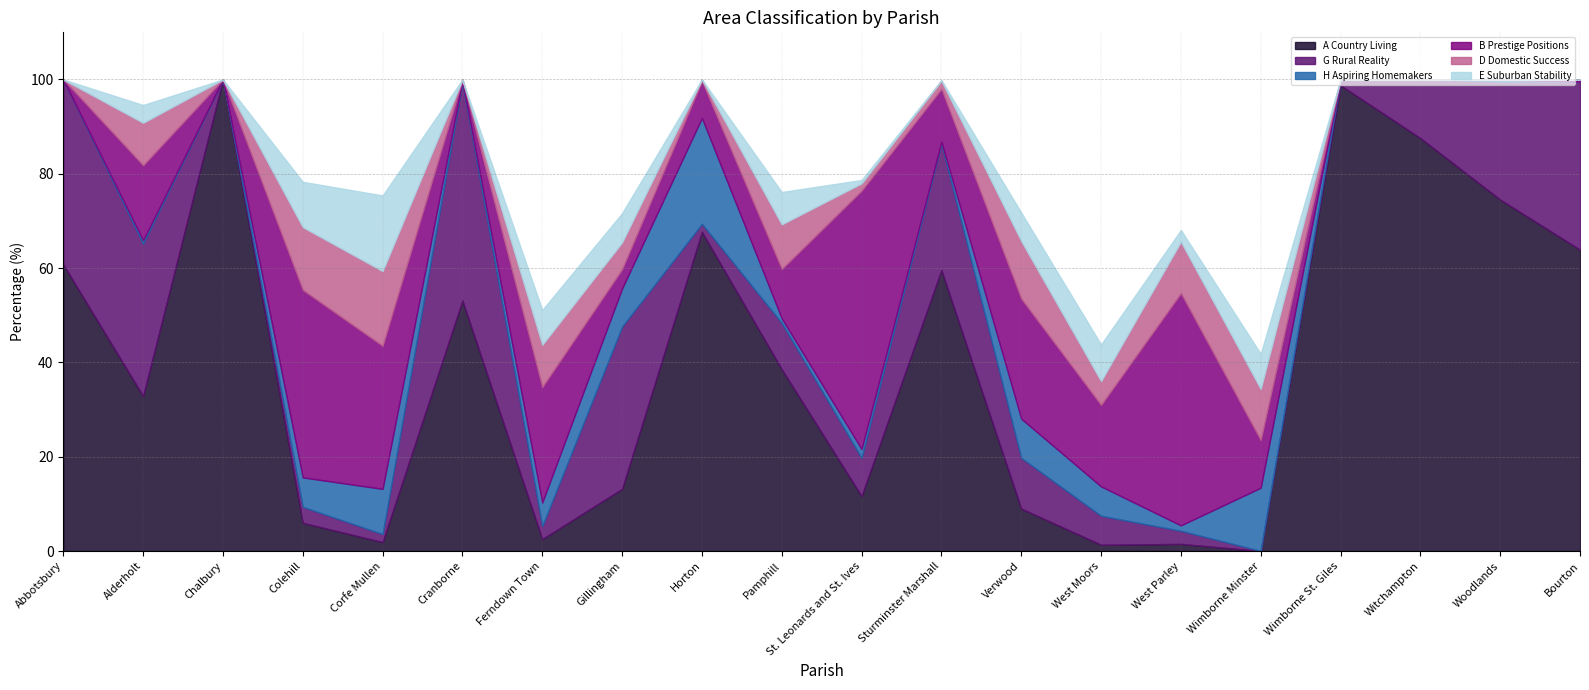

Which series has the widest spread of values?

A Country Living